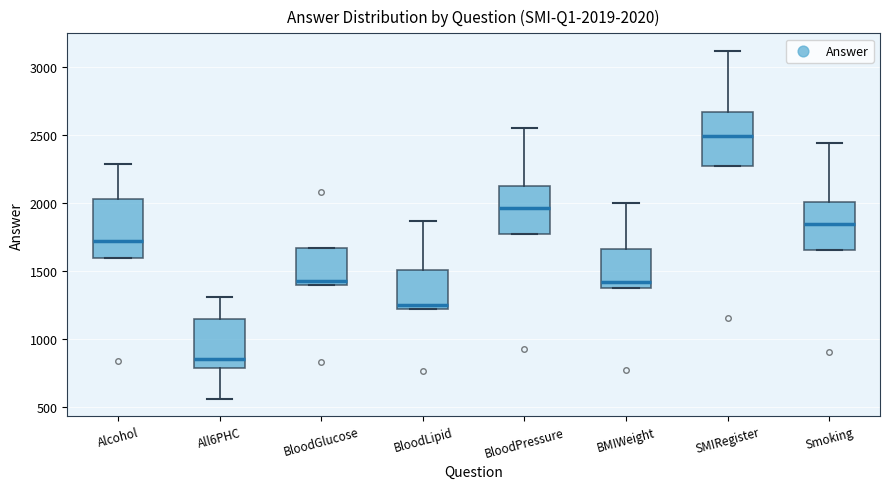

Which box has the highest median line?

SMIRegister